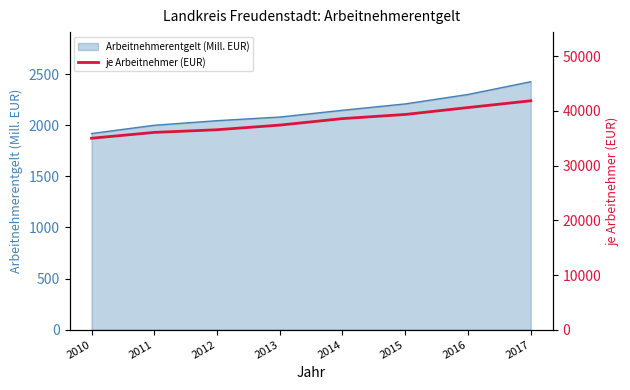

What is the ratio of the value at 2013 to the value at 2017?

0.9